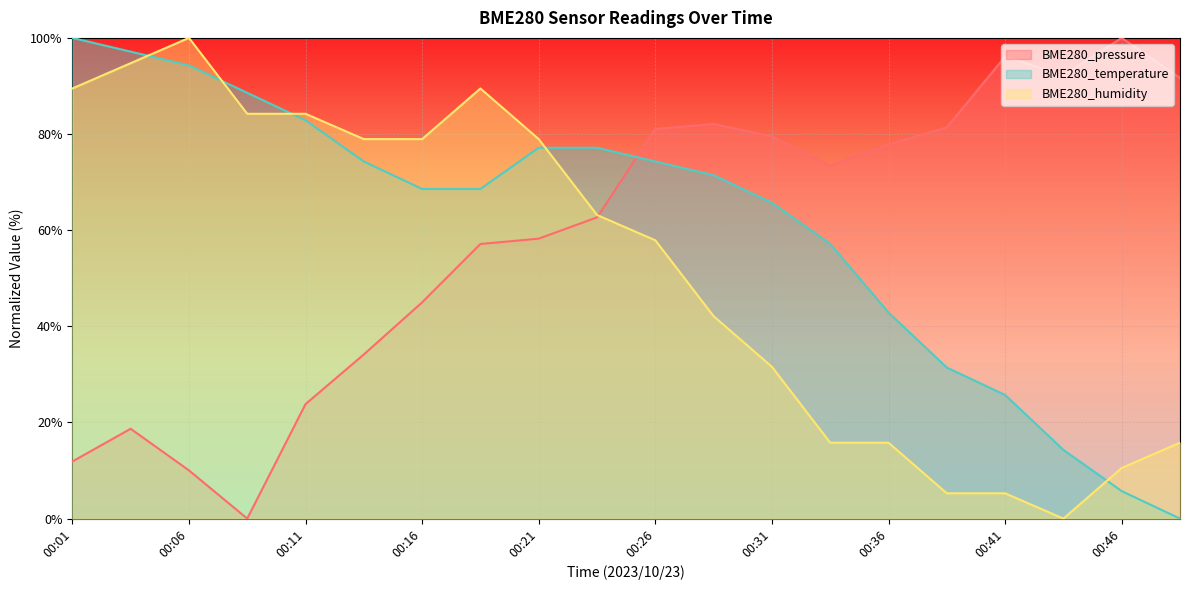

What is the approximate value of BME280_temperature at 00:31?

65.7